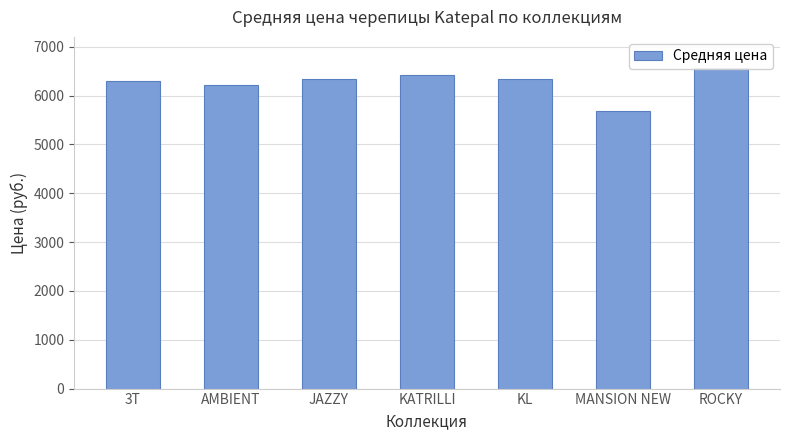

List the labels in order of value, smallest first.

MANSION NEW, AMBIENT, 3T, JAZZY, KL, KATRILLI, ROCKY